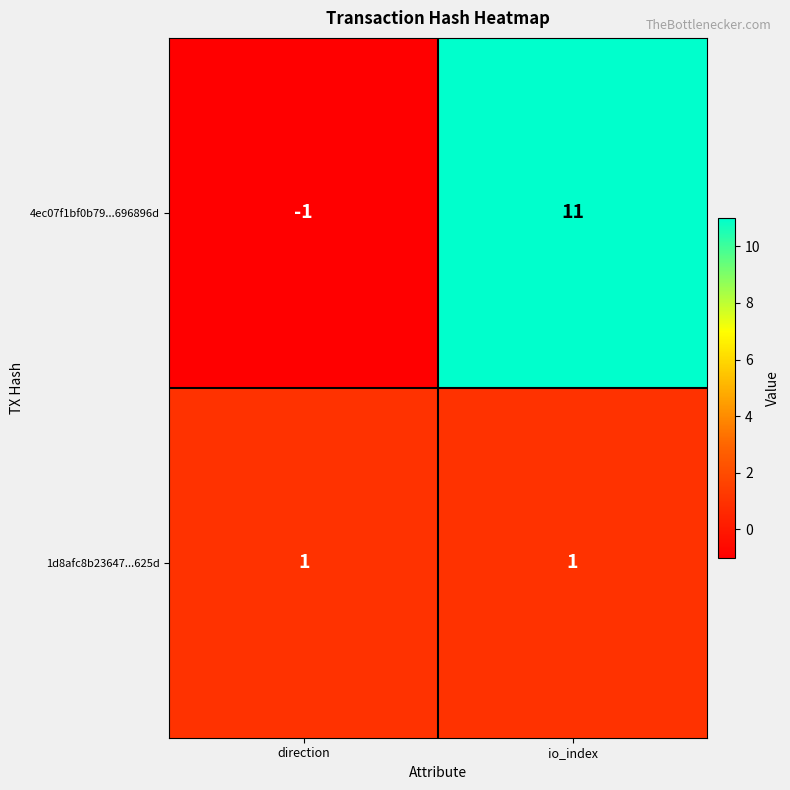

Count the number of data series in this chart.

2